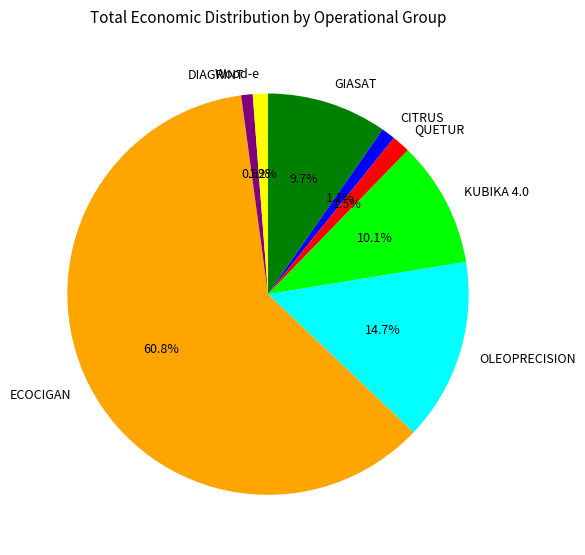

Which slice is the largest?

ECOCIGAN